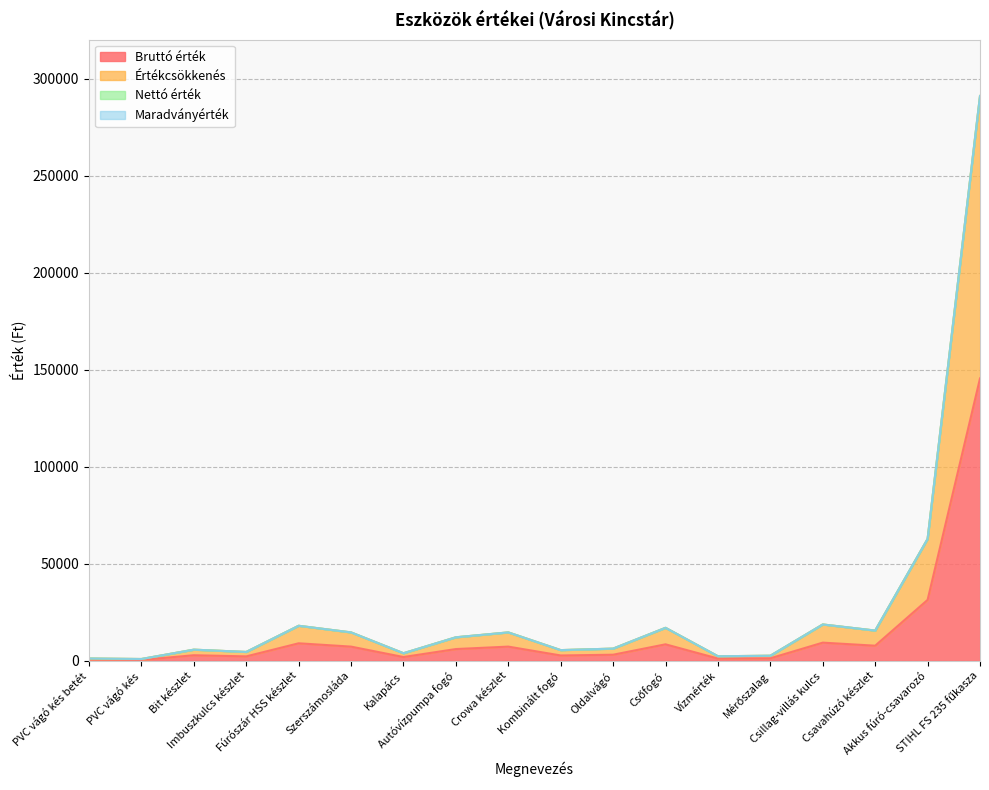

What position from the right is PVC vágó kés betét?

18